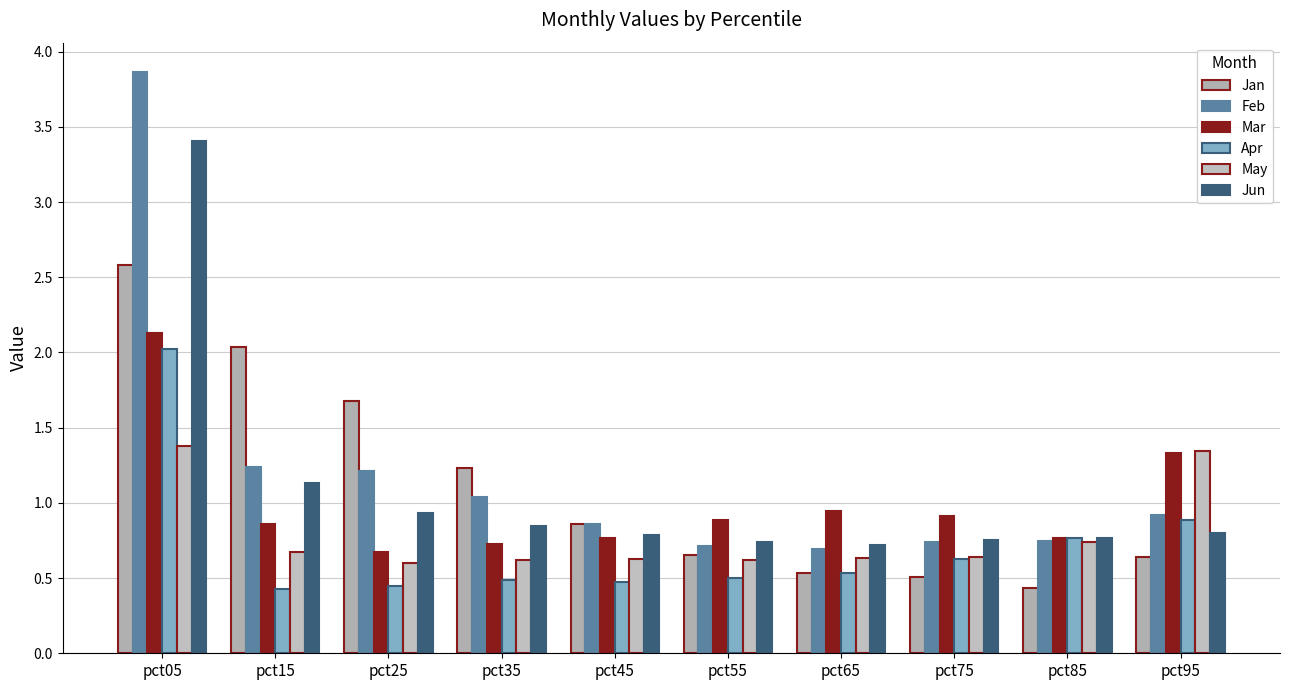

At which label is Mar closest to 1?

pct65